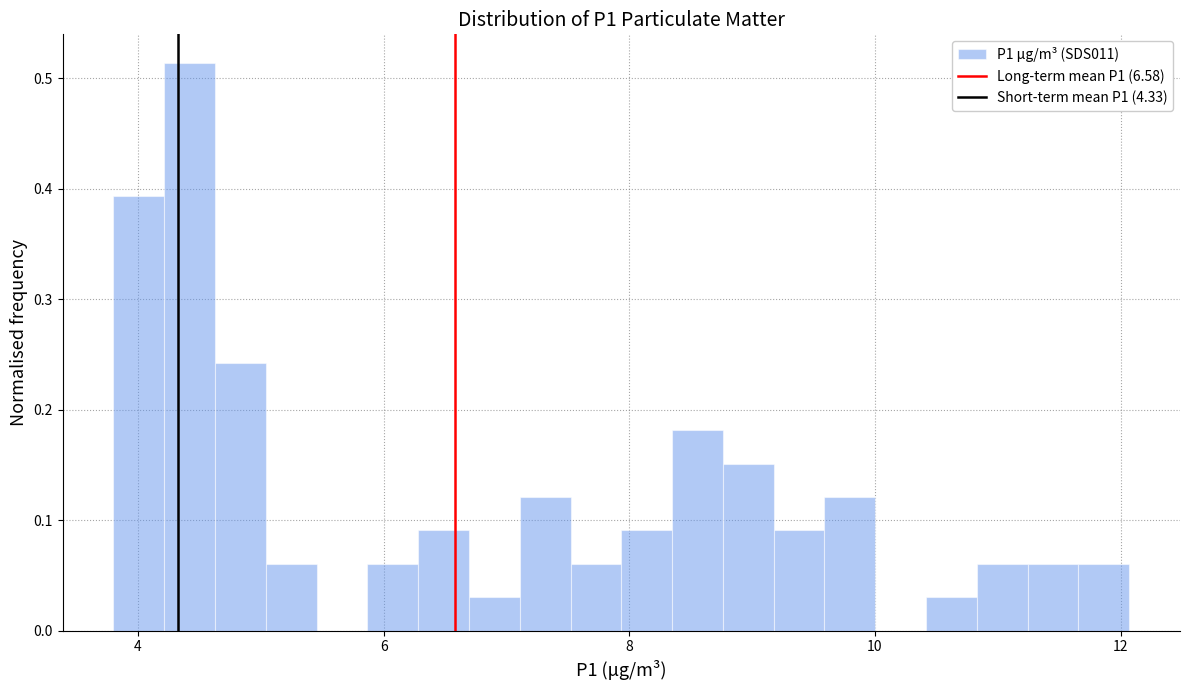

Read against the x-axis, roughly where is the centre of the tallest bar?

4.4